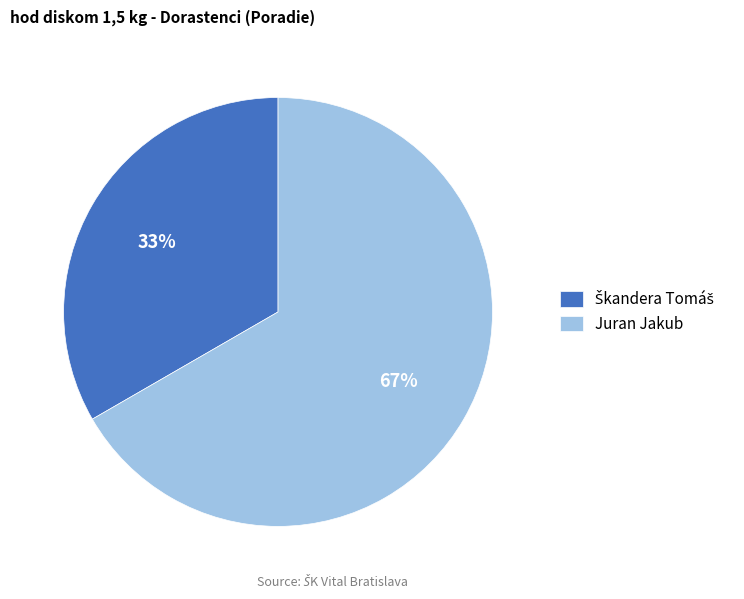

To the nearest percent, what is the average slice percentage?

50%